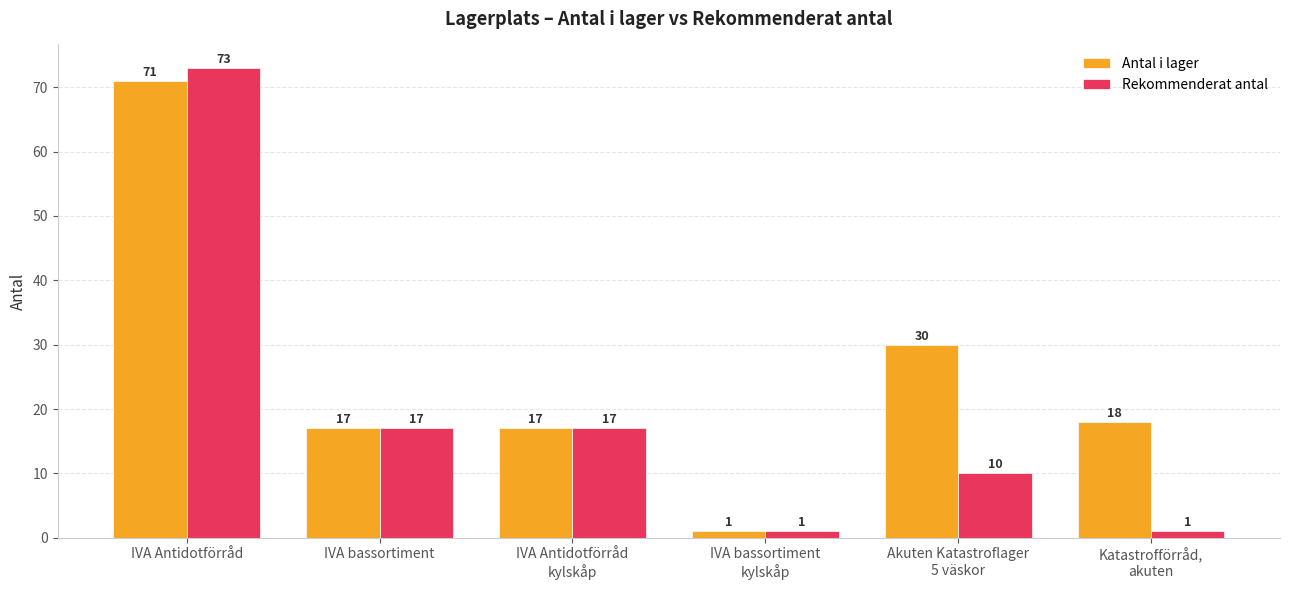

Which series has the largest range (max minus min)?

Rekommenderat antal